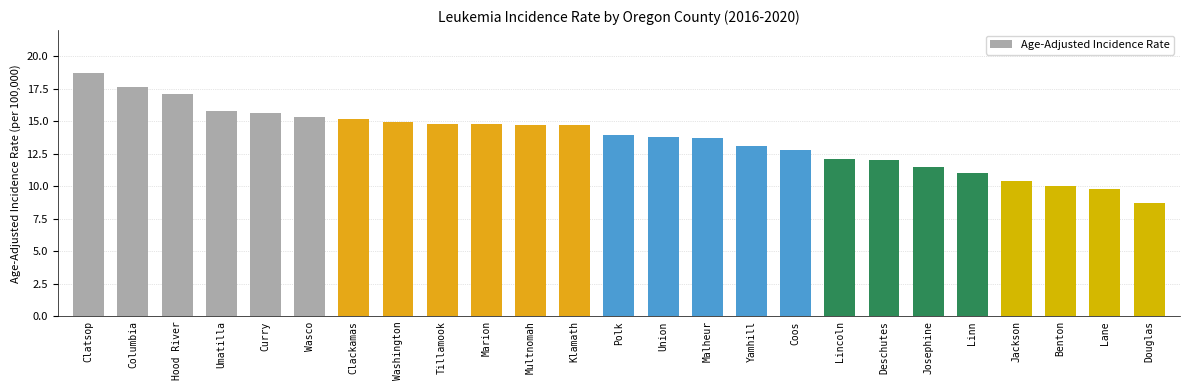

What is the value of the 25th bar from the left?

8.7